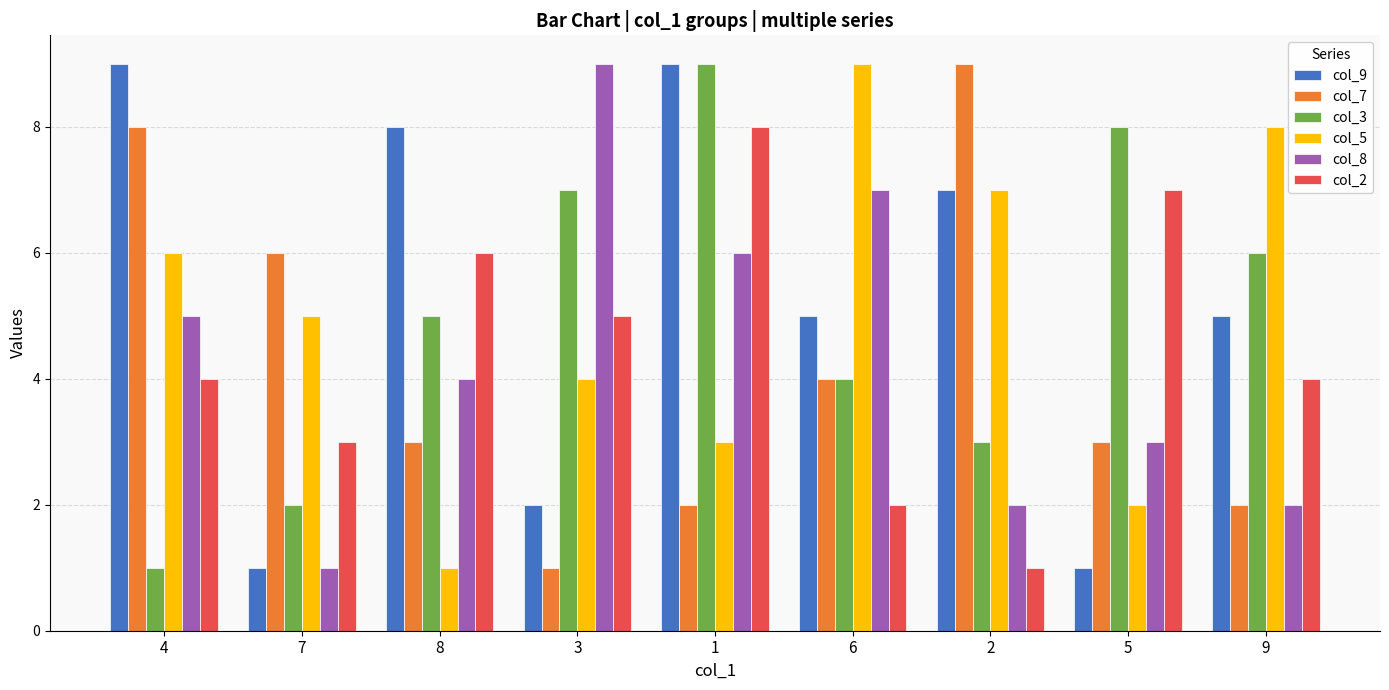

At 3, list the series in order from largest to smallest.

col_8, col_3, col_2, col_5, col_9, col_7